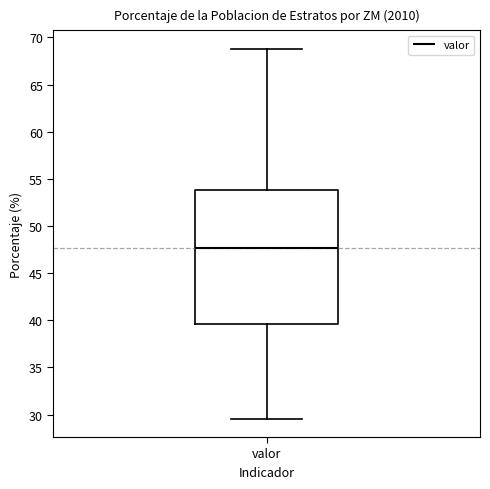

Transcribe this box plot: give where the median line is, the range the box spans, and where the two whiskers end, as read against the y-axis. The values are not printed on the chart, so give them approximately, as read against the axis.

median 47.5, box 39.5 to 54.0, whiskers 29.5 to 69.0